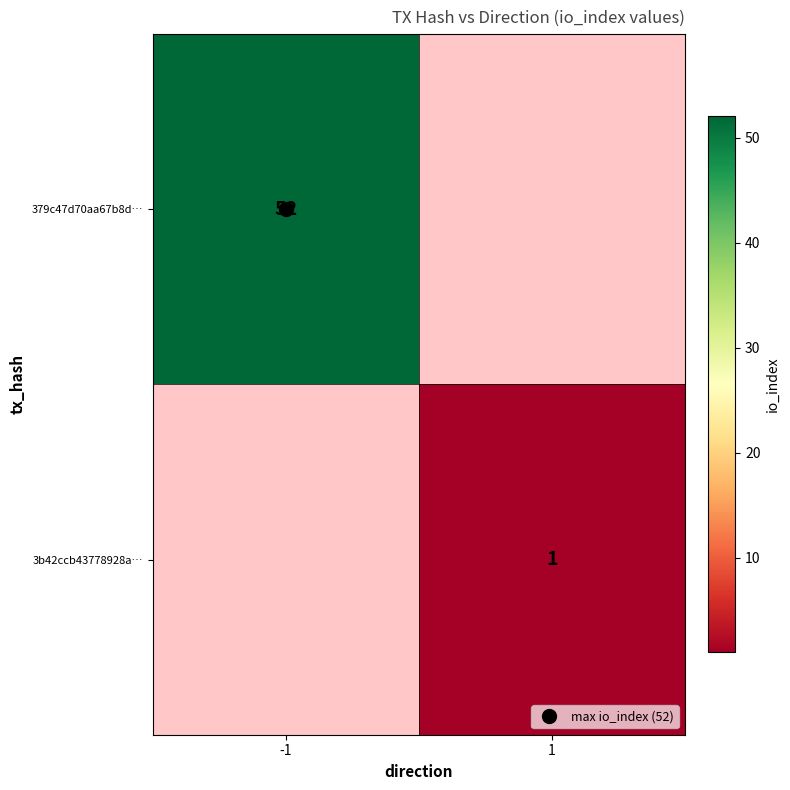

The 379c47d70aa67b8d… series shows 27.9 at -1. True or false?

False